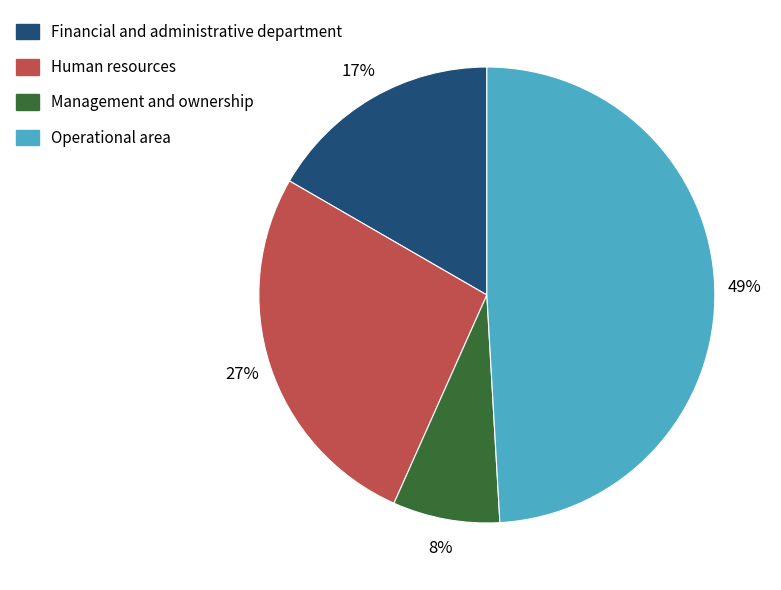

To the nearest percent, what is the average slice percentage?

25%